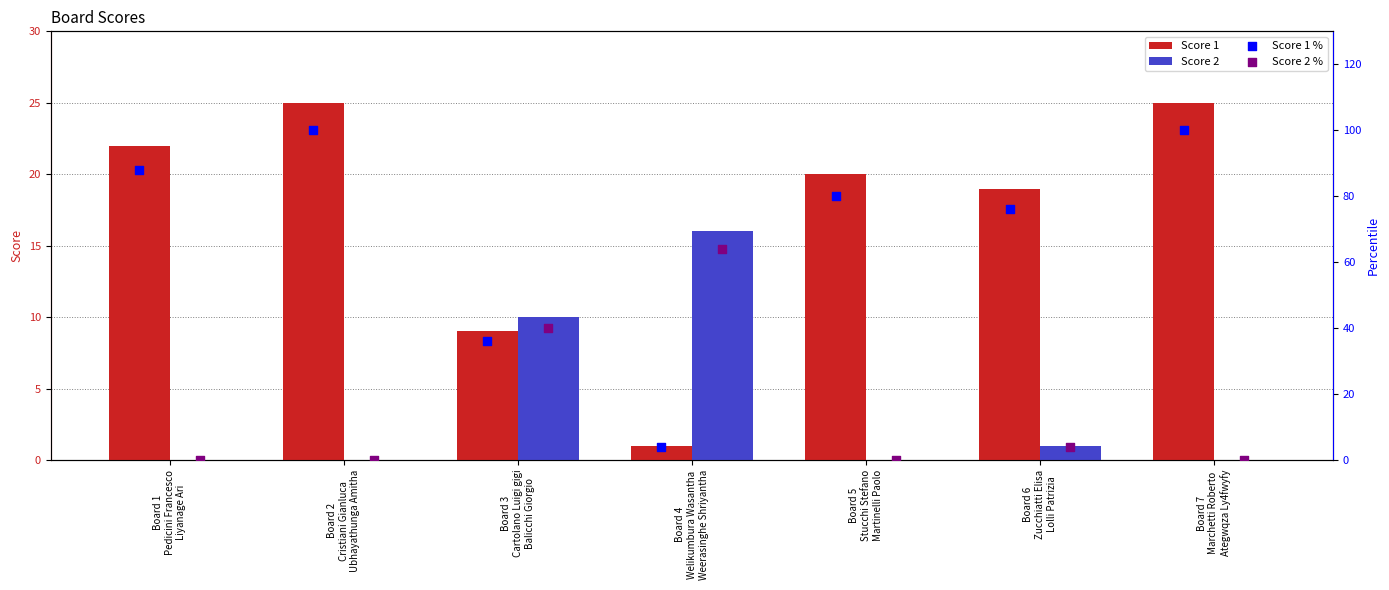

Which series has the widest spread of Y values?

Score 1 %